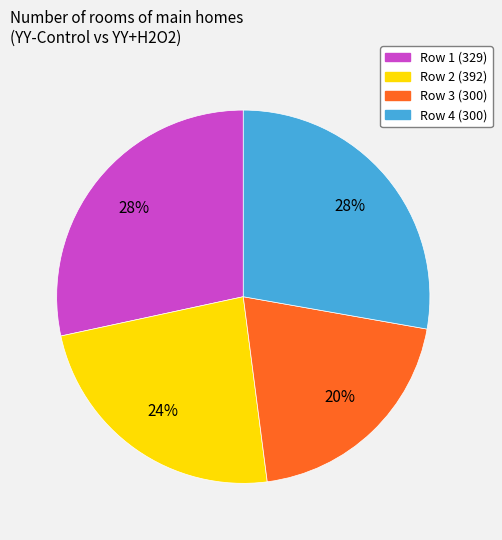

Which slice is the smallest?

Row 3 (300)